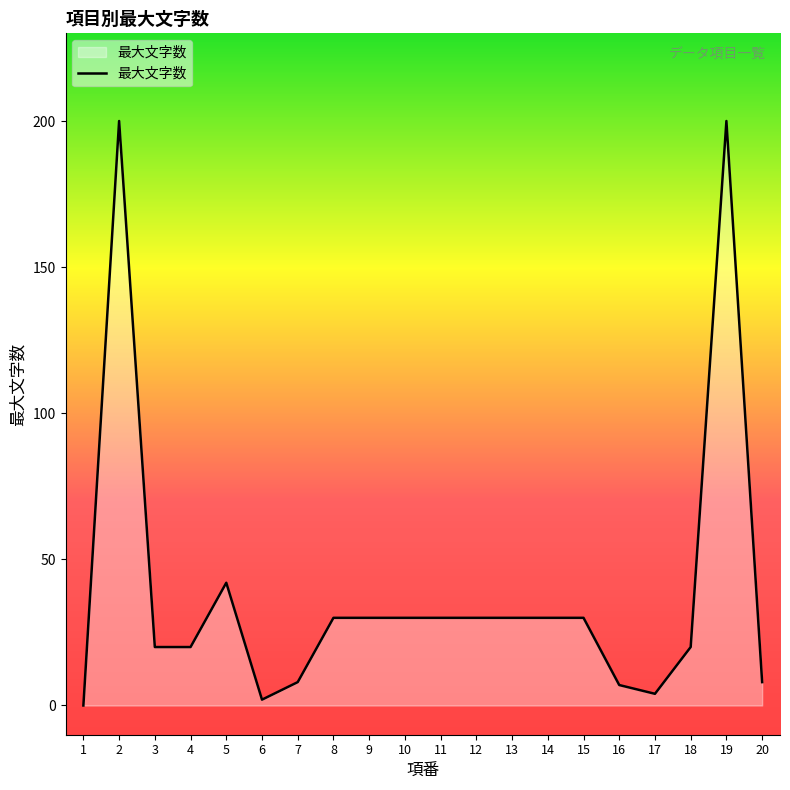

How many lines are shown in the chart?

1